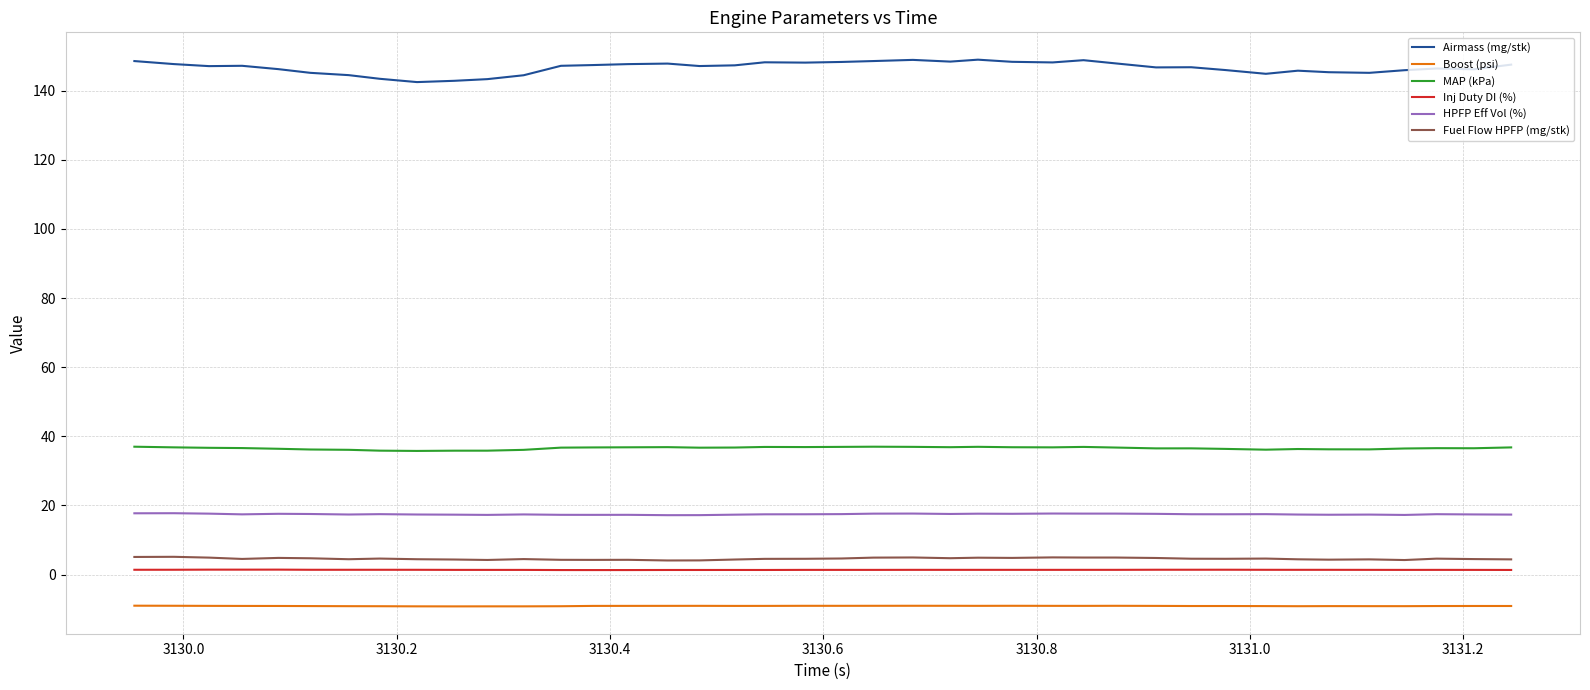

True or false: HPFP Eff Vol (%) and Boost (psi) cross at least once.

False